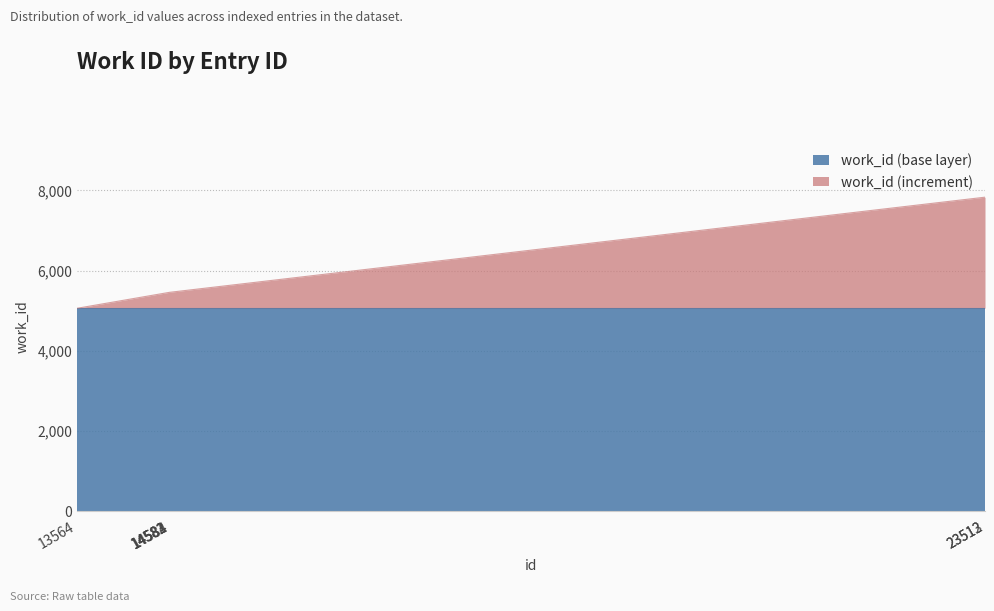

At which category does the chart reach its minimum across all series?

13564